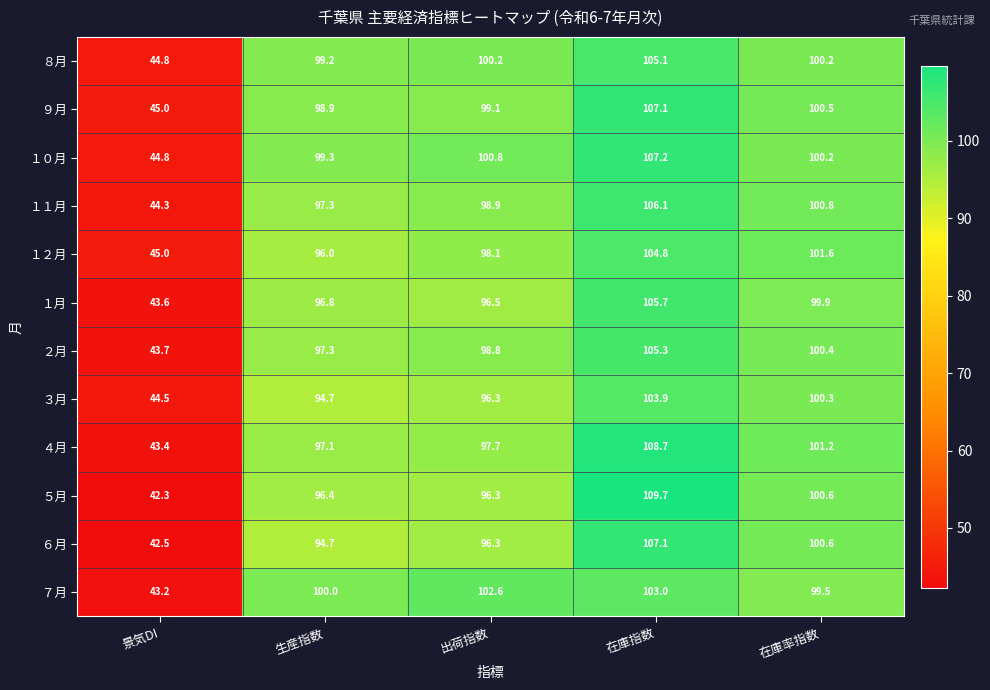

Rank the categories by ４月 value from lowest to highest.

景気DI, 生産指数, 出荷指数, 在庫率指数, 在庫指数